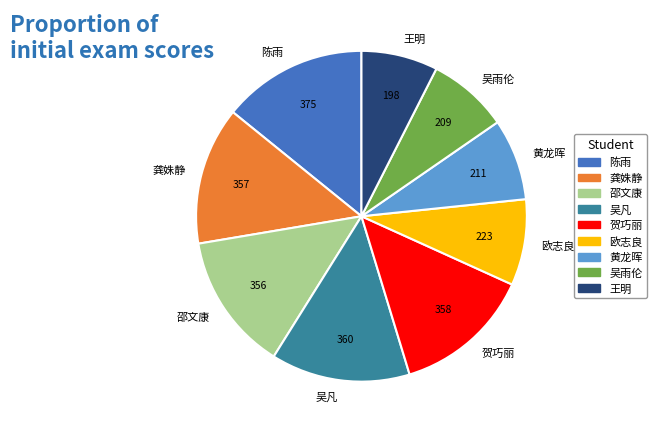

Which category has the biggest portion of the pie?

陈雨